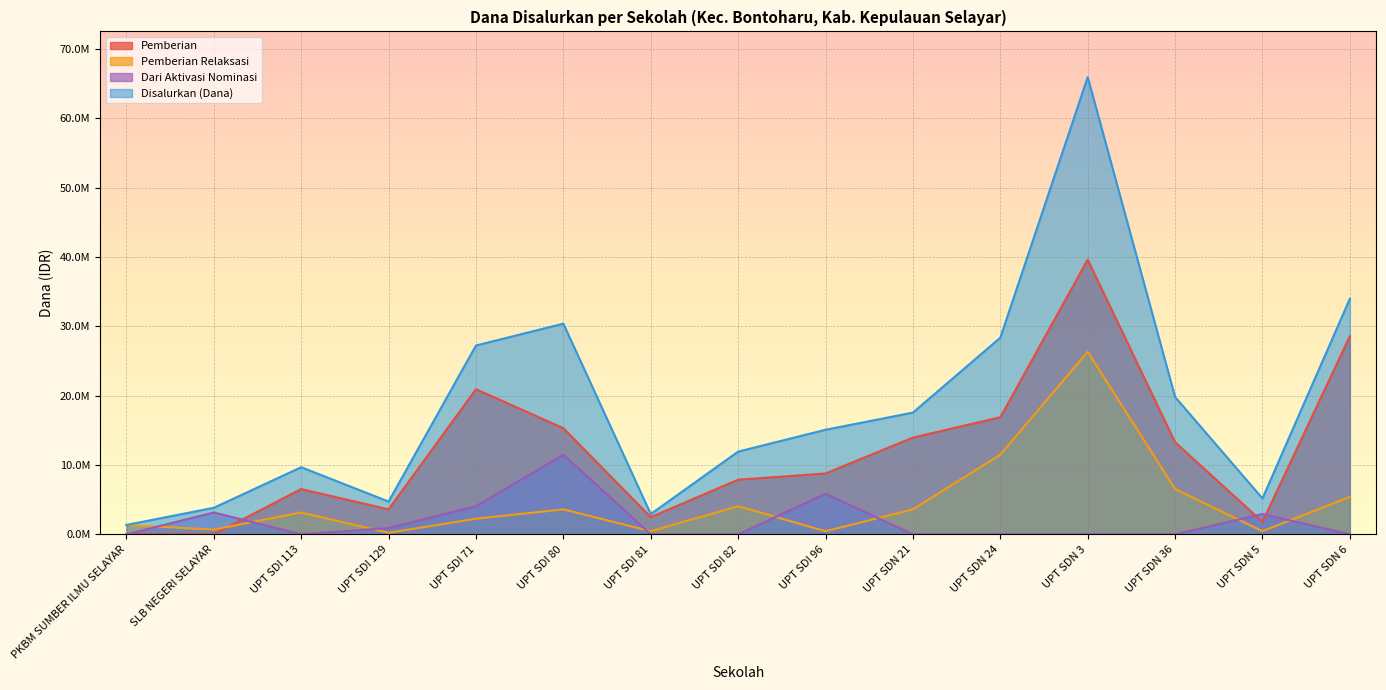

What value does the Pemberian series have at UPT SDI 71, to the nearest 100?

20925000